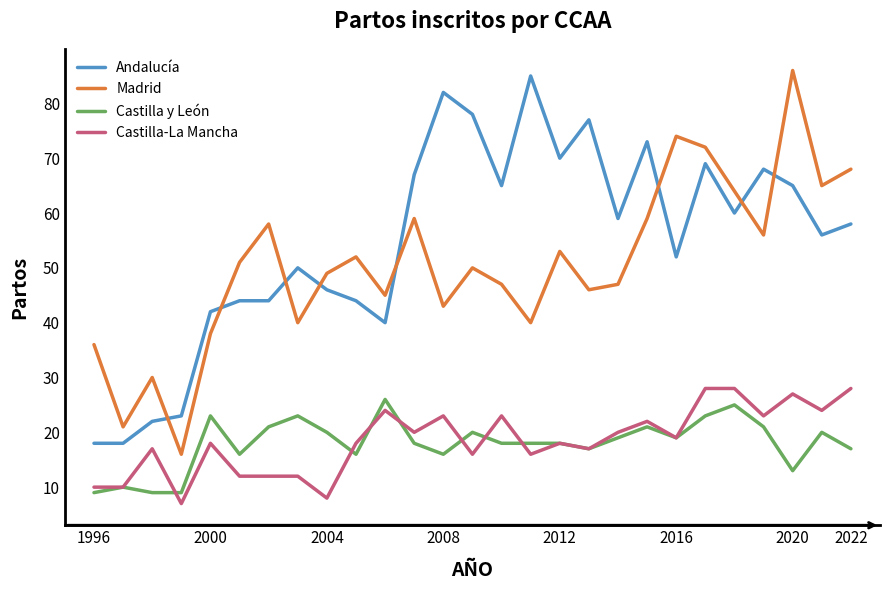

True or false: Madrid and Andalucía intersect in this chart.

True